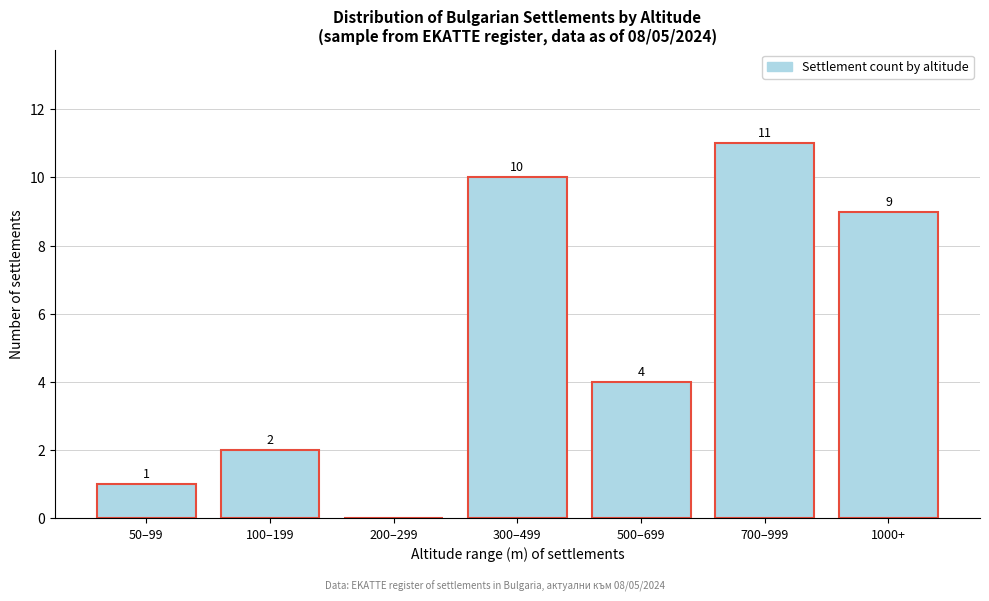

Reading right to left, what are all the values shown in this chart?

1000+=9	700–999=11	500–699=4	300–499=10	200–299=0	100–199=2	50–99=1